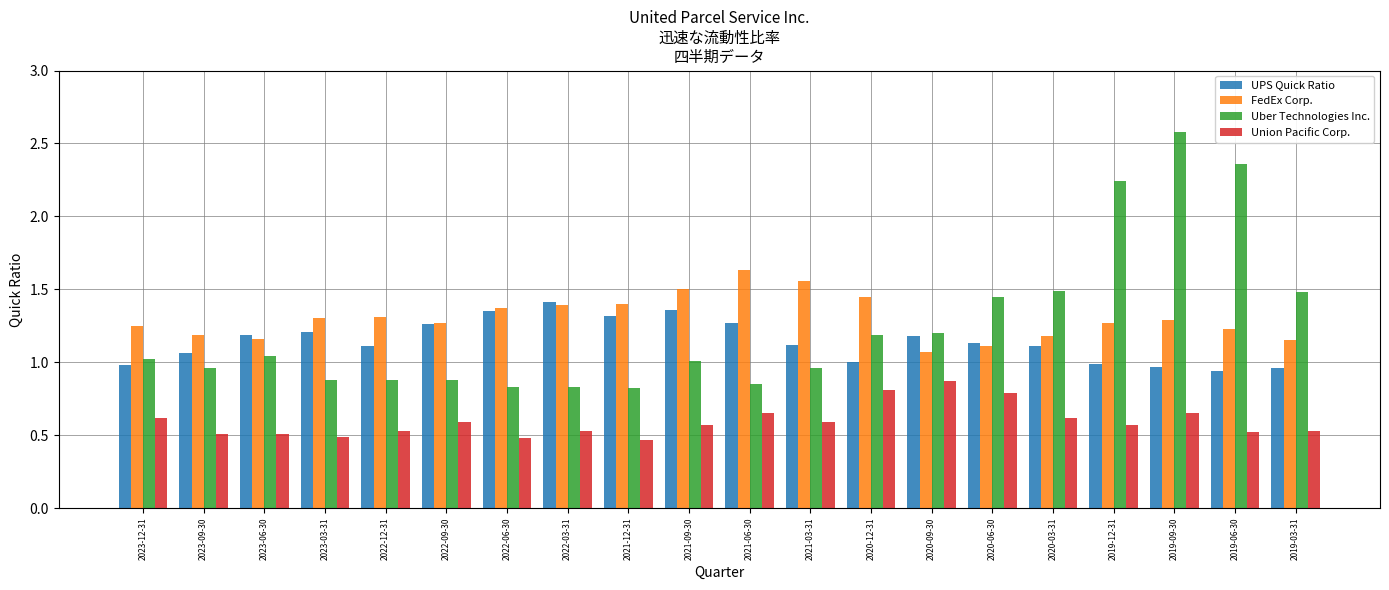

How many FedEx Corp. values are between 1 and 2?

20